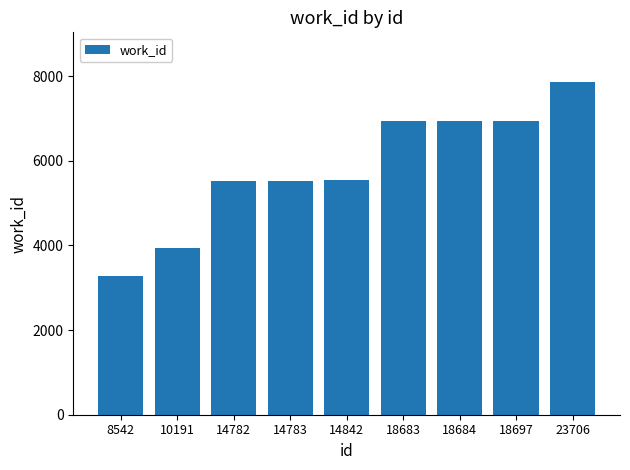

What is the ratio of the value at 14842 to the value at 14782?

1.0